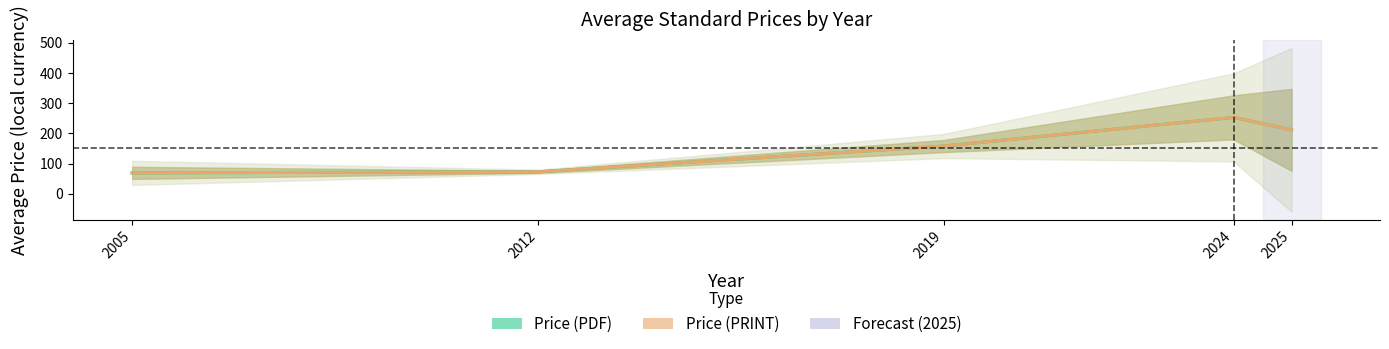

How many lines are shown in the chart?

2